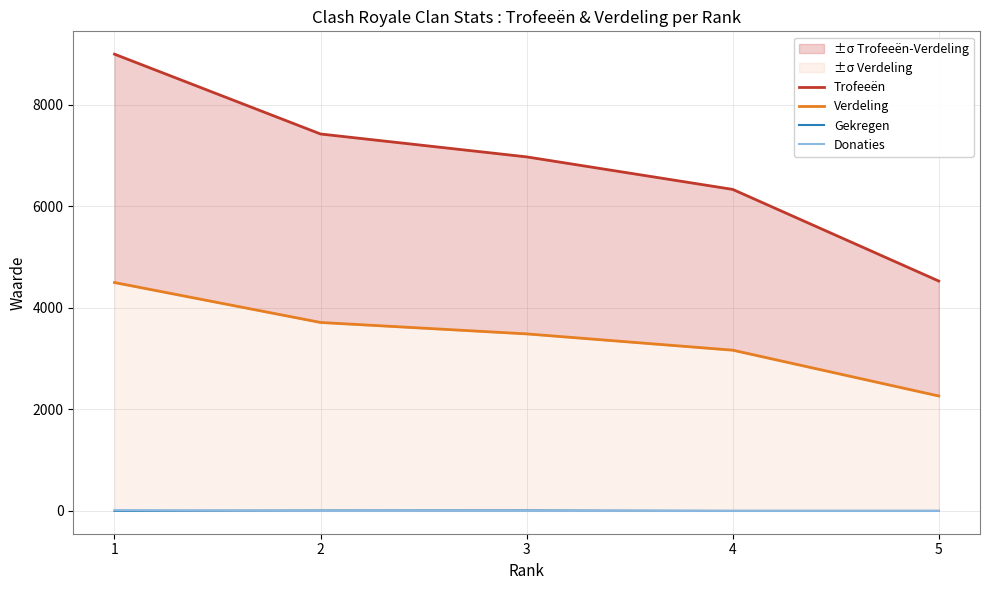

What is the minimum value for Trofeeën?

4529